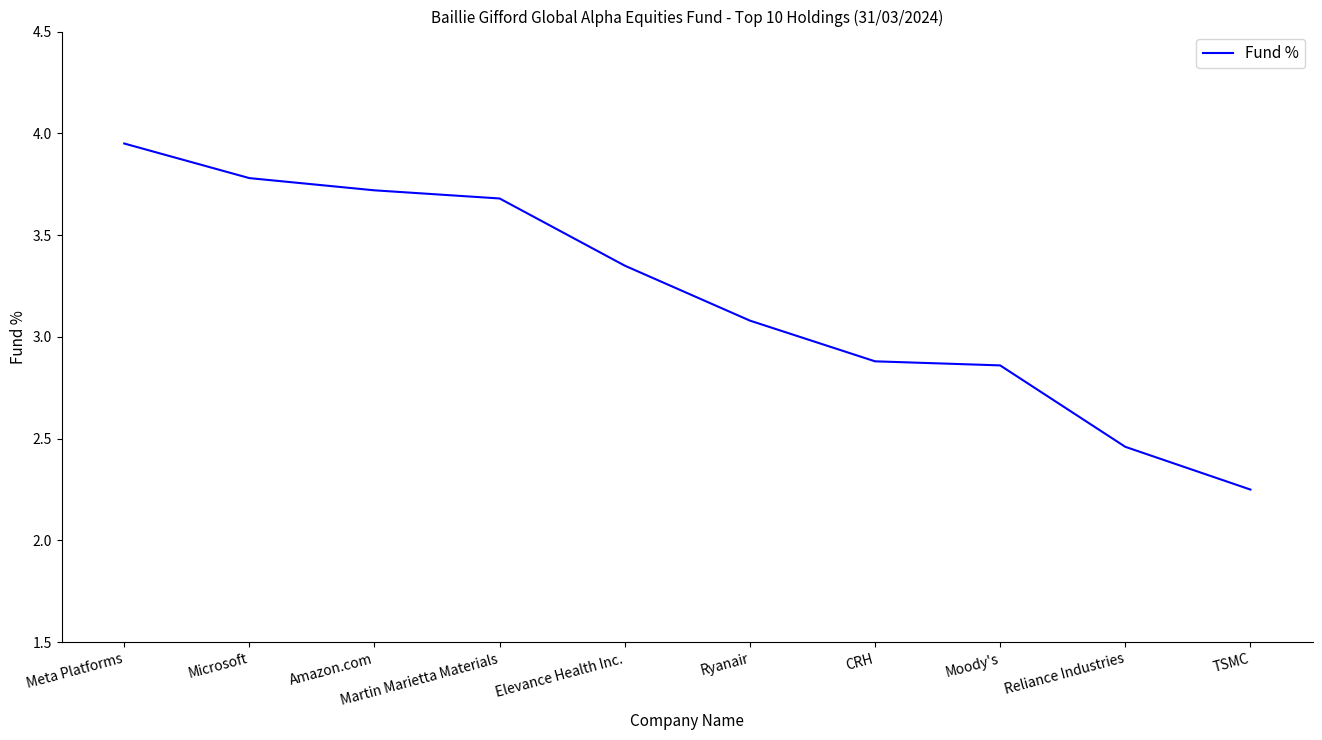

What is the change in value from Moody's to TSMC?

-0.6